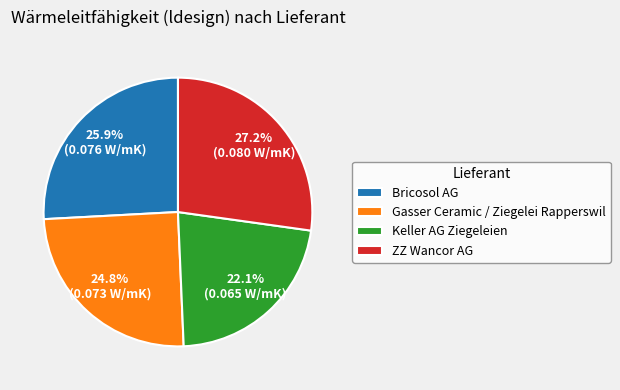

Does Bricosol AG represent more than half of the total?

No